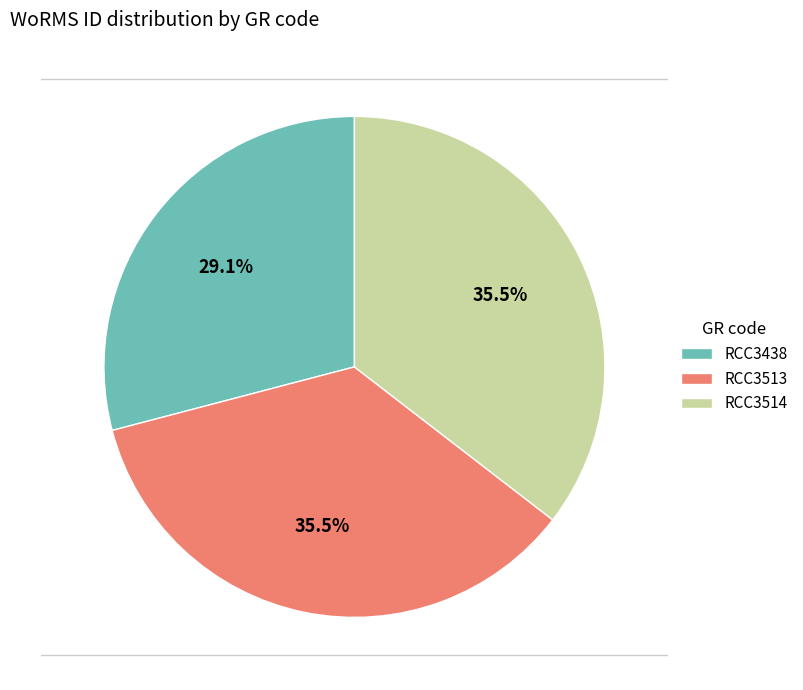

What is the ratio of the value at RCC3514 to the value at RCC3438?

1.2